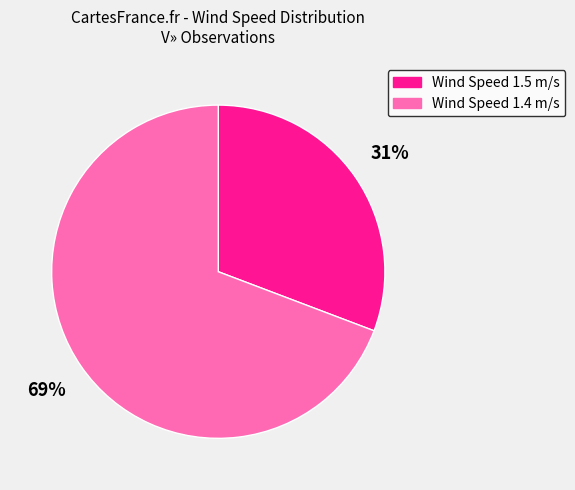

Is there any slice that represents more than half of the pie?

Yes